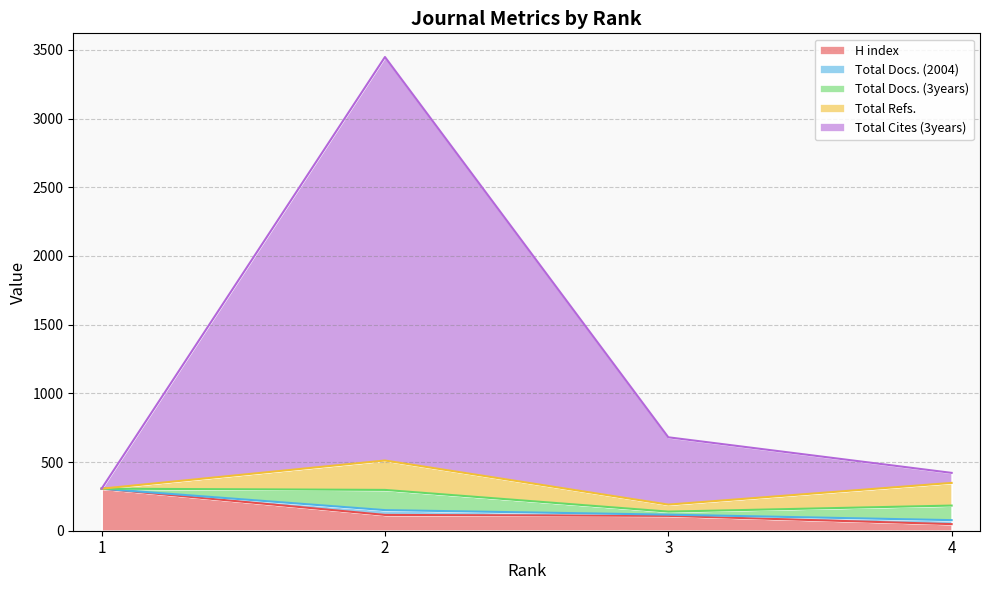

What is the difference between the second highest and minimum values in the H index series?

67